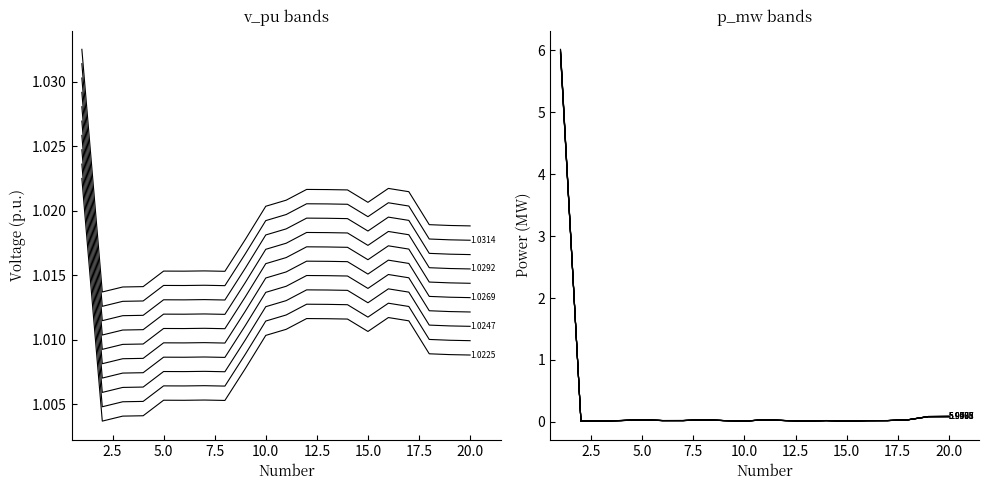

At which category is the sum across all series the highest?

1